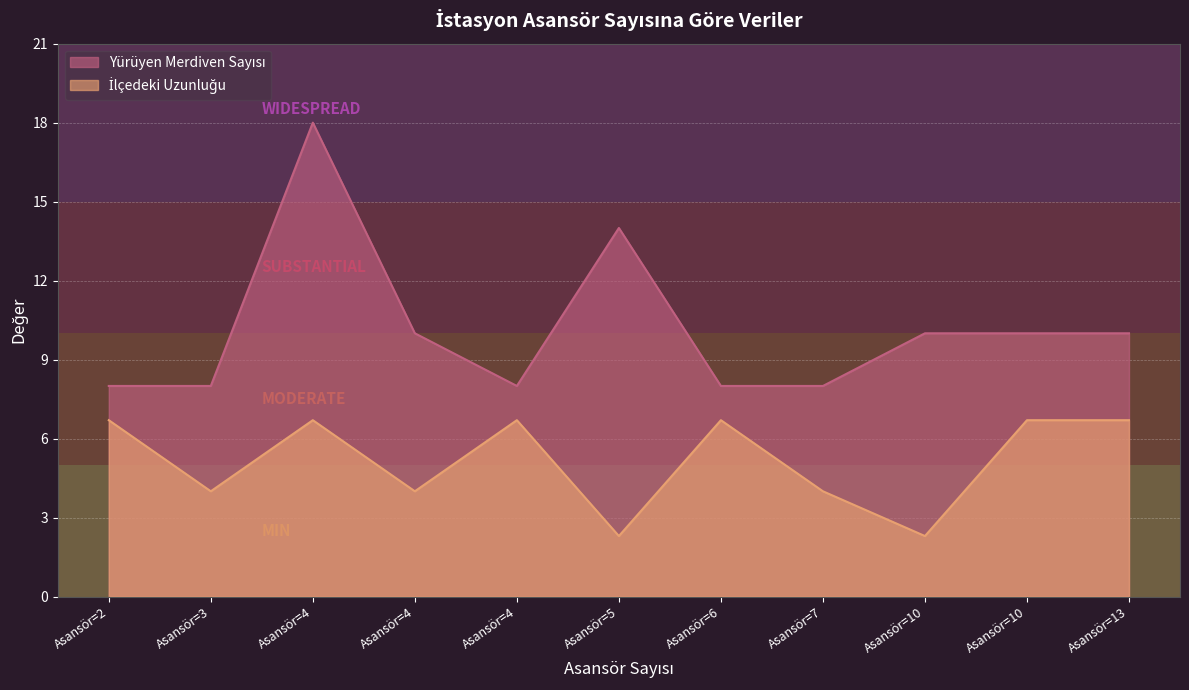

How many lines are shown in the chart?

2